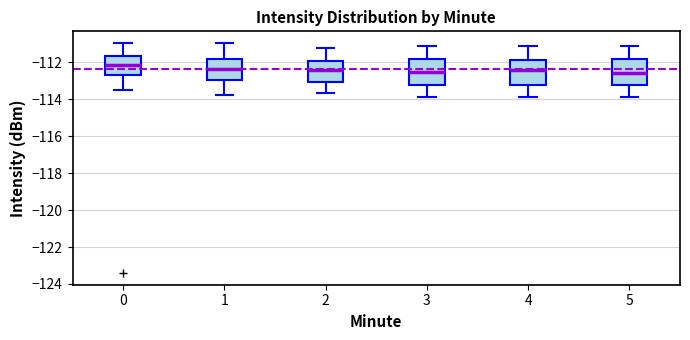

Reading left to right, transcribe this box plot: for each box, give where its median line is, the range the box spans, and where its two whiskers end, as read against the y-axis. The values are not printed on the chart, so give them approximately, as read against the axis.

0: median -112.2, box -112.6 to -111.6, whiskers -113.4 to -111.0
1: median -112.4, box -113.0 to -111.8, whiskers -113.8 to -111.0
2: median -112.4, box -113.0 to -112.0, whiskers -113.6 to -111.2
3: median -112.6, box -113.2 to -111.8, whiskers -113.8 to -111.2
4: median -112.4, box -113.2 to -111.8, whiskers -113.8 to -111.2
5: median -112.6, box -113.2 to -111.8, whiskers -113.8 to -111.2